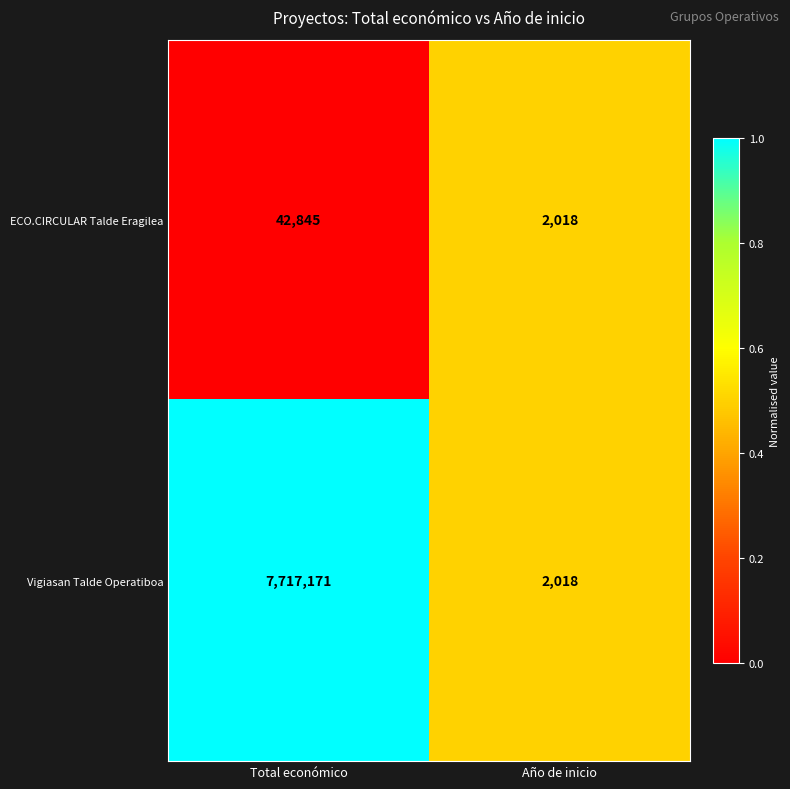

At which label is Vigiasan Talde Operatiboa closest to 3859594?

Año de inicio